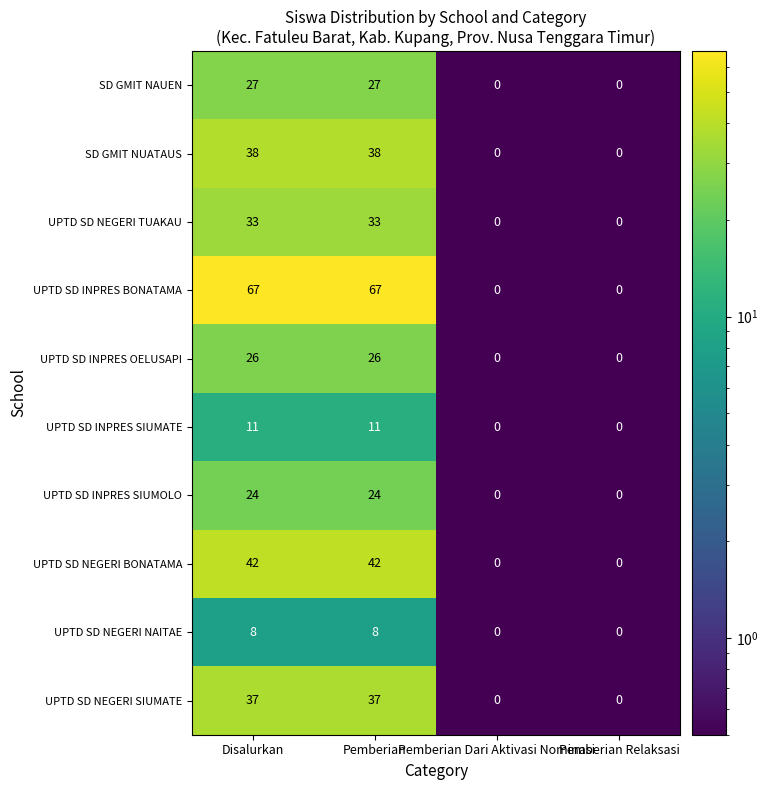

What is the sum of all UPTD SD NEGERI SIUMATE values?

74